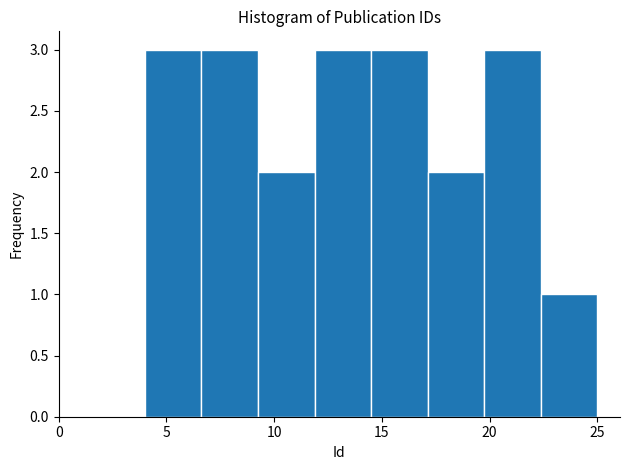

Reading left to right, transcribe this chart: for each bar, give the range it covers on the x-axis and its height. Neither the bar edges nor the heights are printed on the chart, so give them approximately, as read against the axes.

4.0 to 6.5: 3
6.5 to 9.5: 3
9.5 to 12.0: 2
12.0 to 14.5: 3
14.5 to 17.0: 3
17.0 to 20.0: 2
20.0 to 22.5: 3
22.5 to 25.0: 1